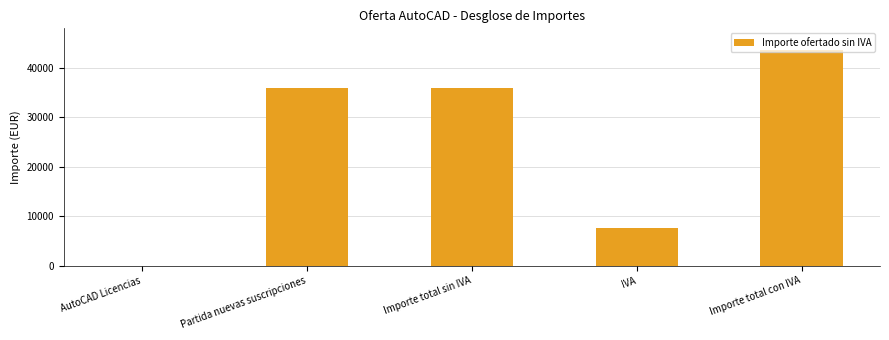

The chart shows a value of 11679 at Importe total con IVA. True or false?

False